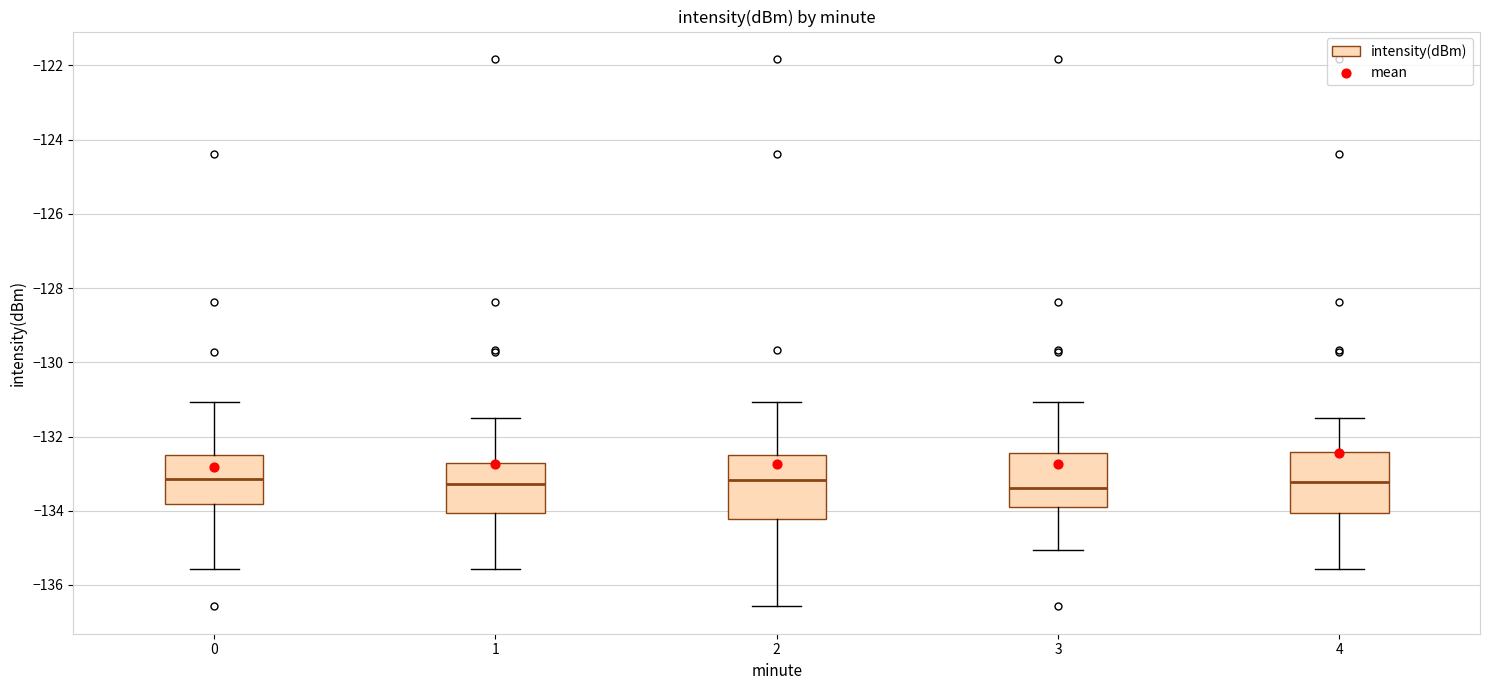

Reading left to right, read every box against the y-axis: the position of its median line, the range the box covers, and the ends of its whiskers. The values are not printed on the chart, so give them approximately, as read against the axis.

0: median -133.2, box -133.8 to -132.4, whiskers -135.6 to -131.0
1: median -133.2, box -134.0 to -132.8, whiskers -135.6 to -131.4
2: median -133.2, box -134.2 to -132.4, whiskers -136.6 to -131.0
3: median -133.4, box -134.0 to -132.4, whiskers -135.0 to -131.0
4: median -133.2, box -134.0 to -132.4, whiskers -135.6 to -131.4